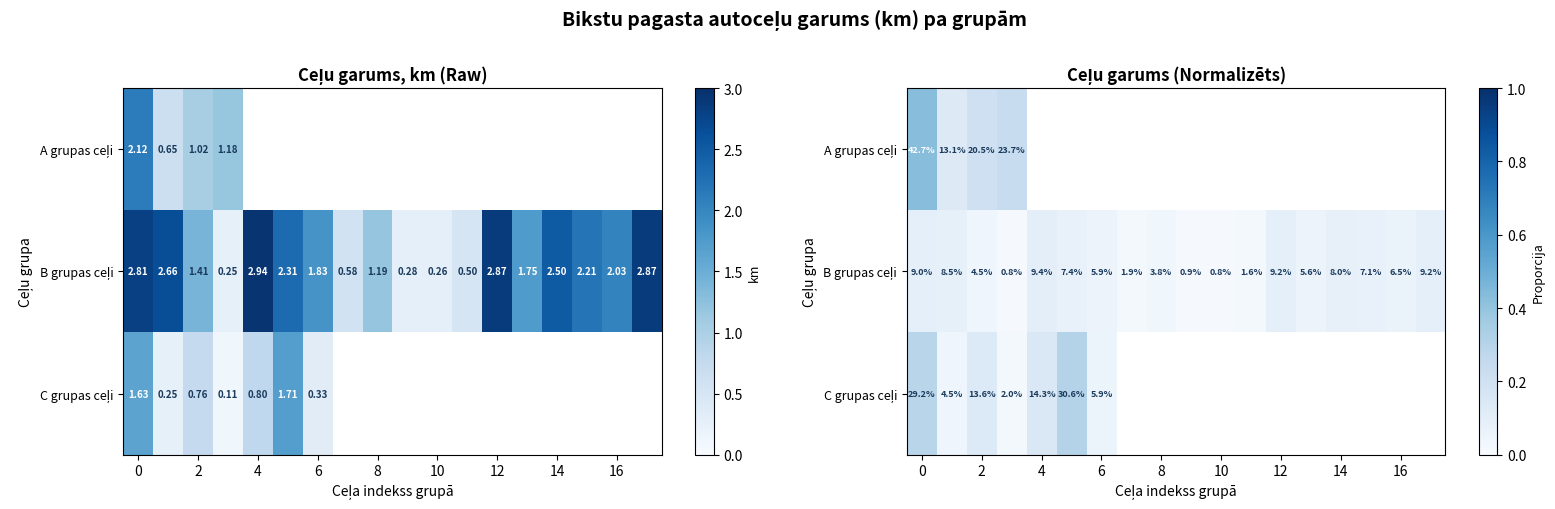

Which series has the largest total across all categories?

B grupas ceļi